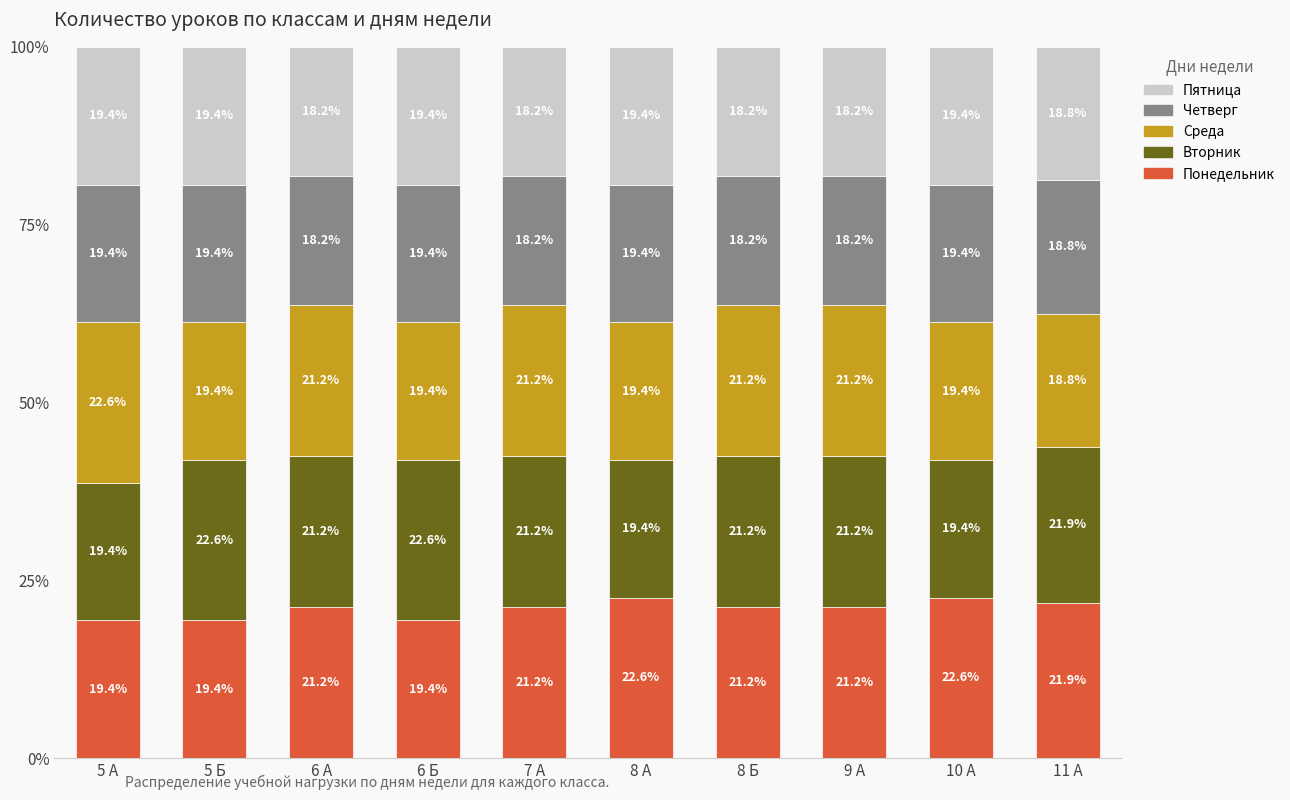

What is the maximum value for Понедельник?

22.6